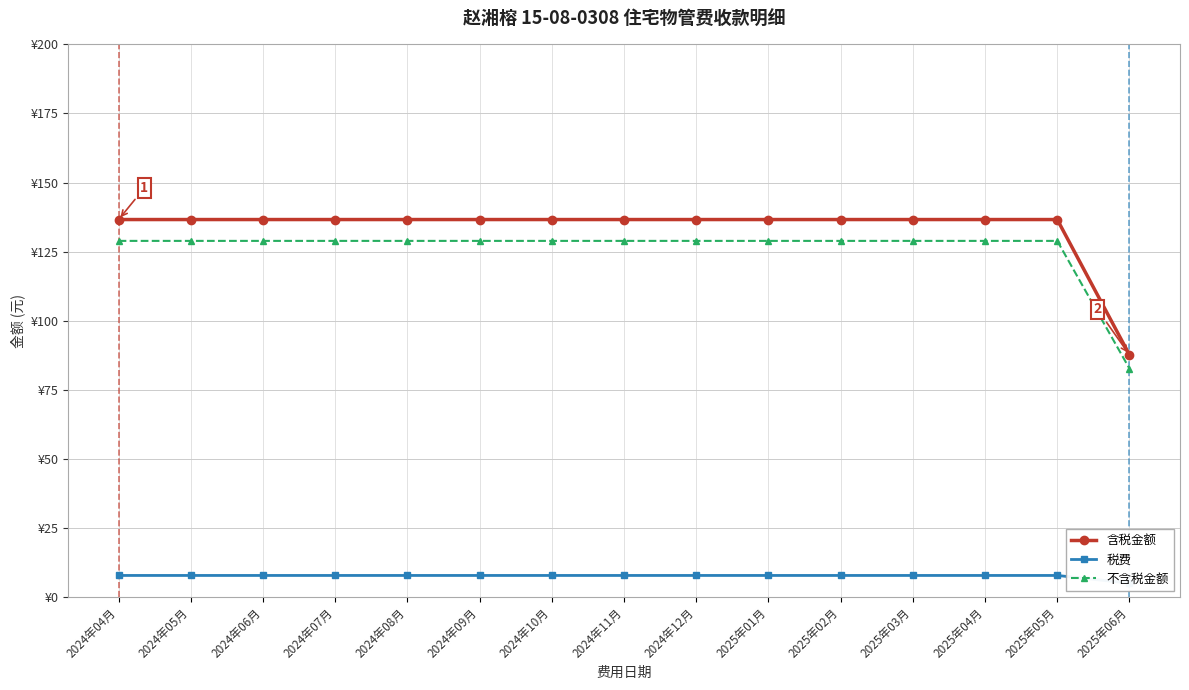

True or false: 不含税金额 and 含税金额 cross at least once.

False